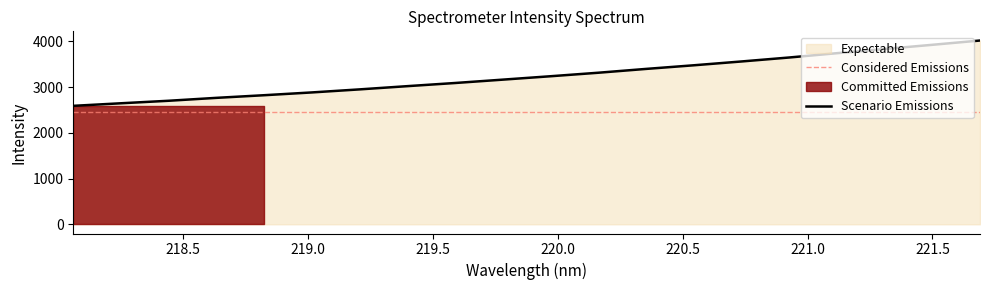

What is the lowest value of the Scenario Emissions series?

2589.5